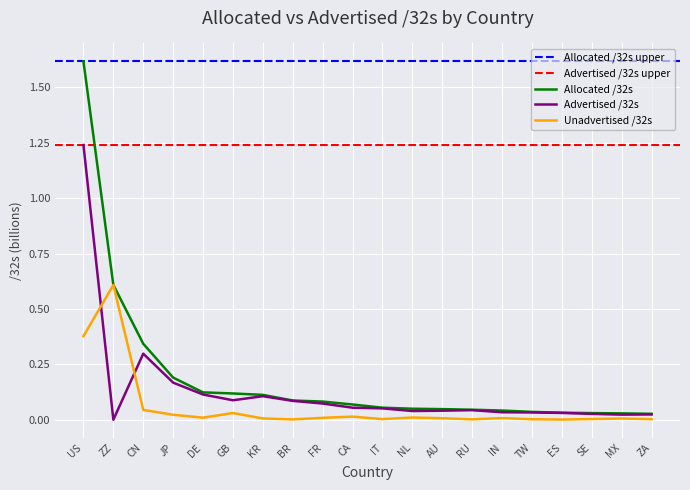

The value of Advertised /32s at GB is 0.0. True or false?

False